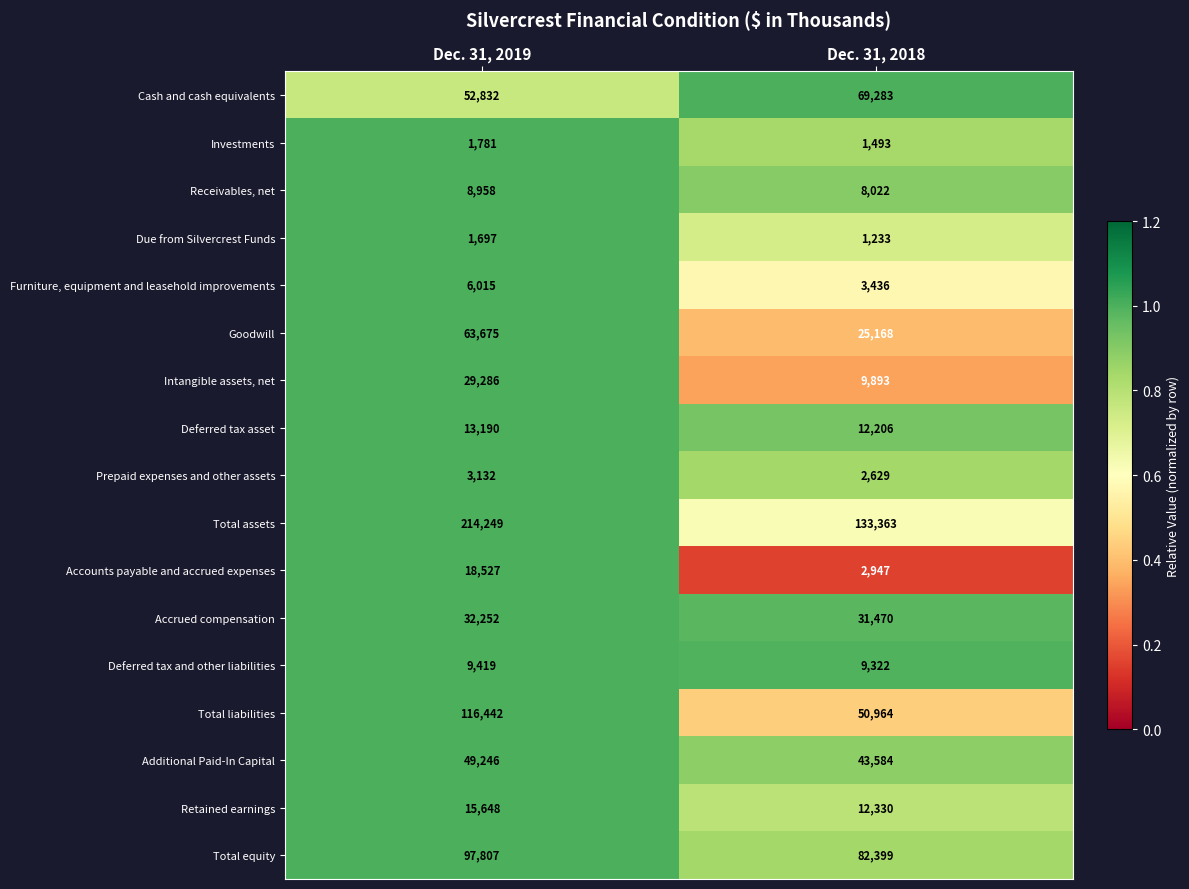

At which category does the chart reach its peak across all series?

Dec. 31, 2019